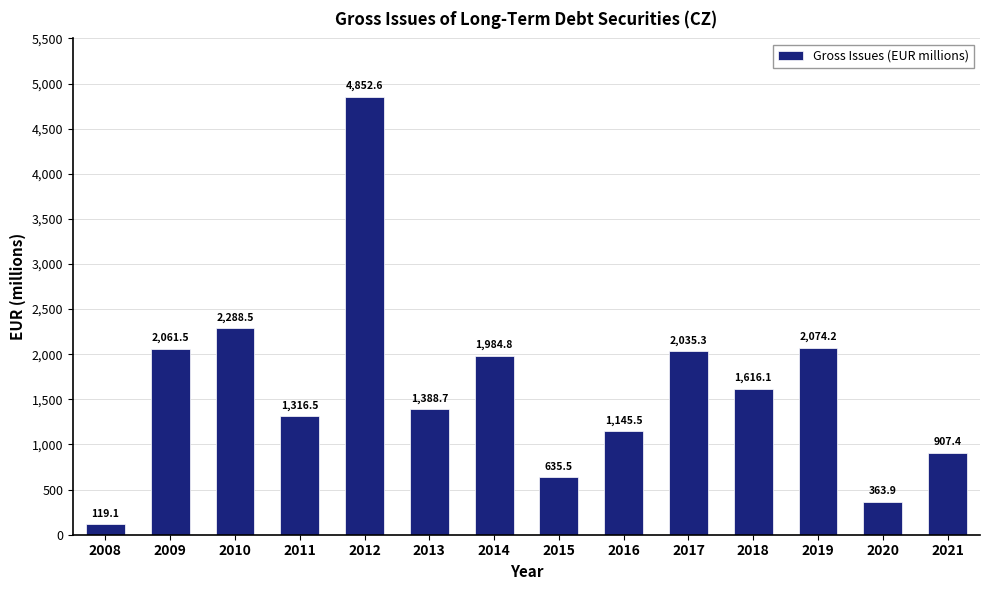

Approximately how many times larger is the value at 2011 compared to 2016?

1.1